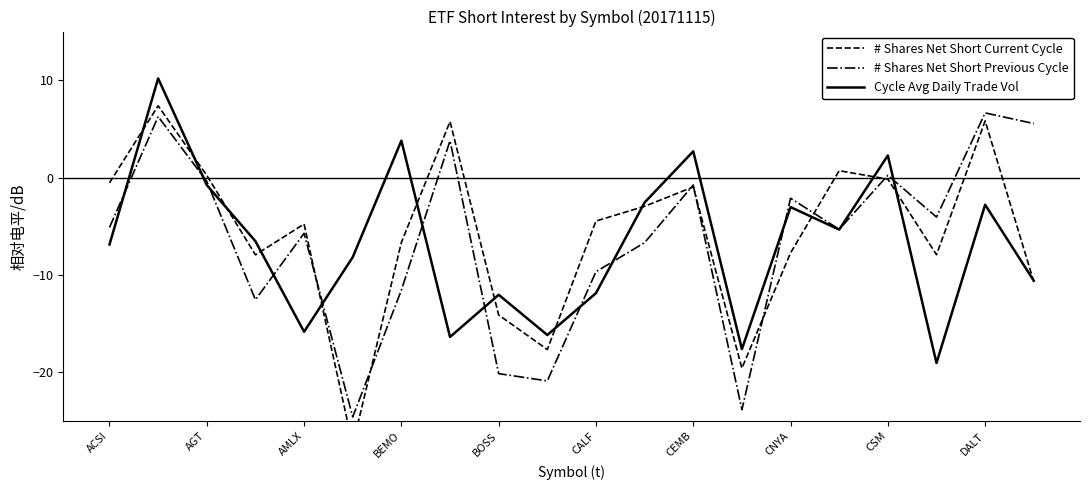

Does the chart have visible grid lines?

No